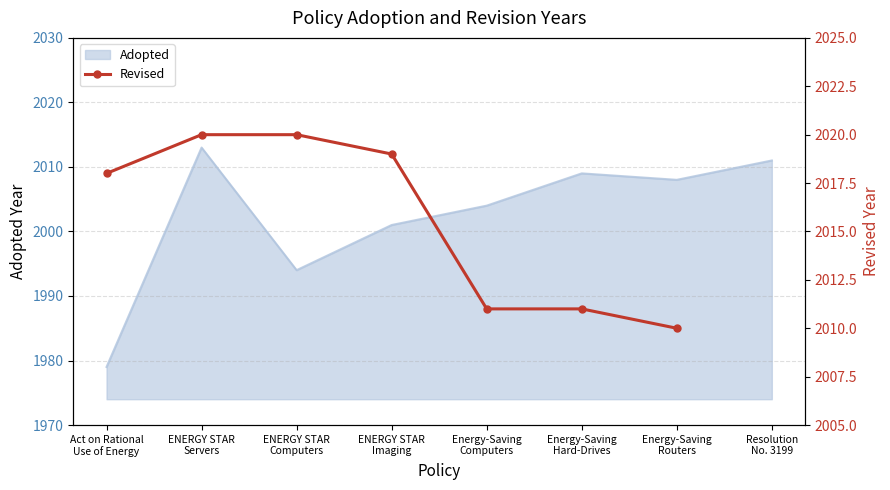

Does the chart have visible grid lines?

Yes